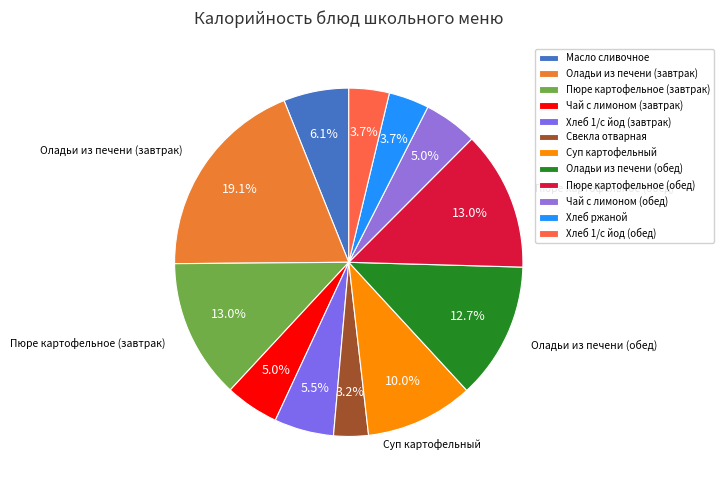

What is the total percentage of Чай с лимоном (обед) and Пюре картофельное (завтрак)?

17.9%